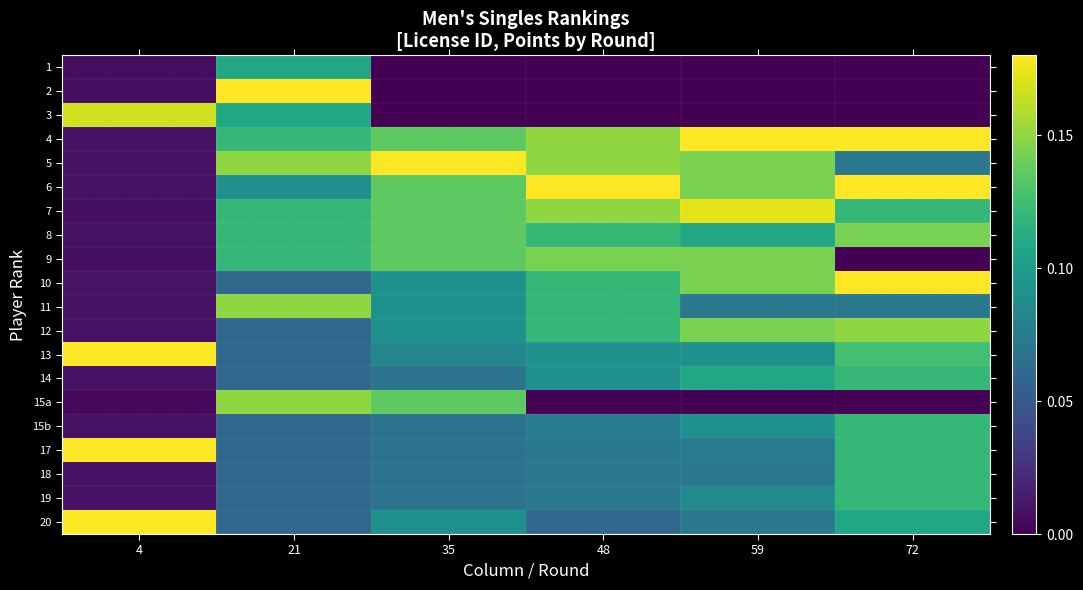

Which category has the lowest value across all series?

35